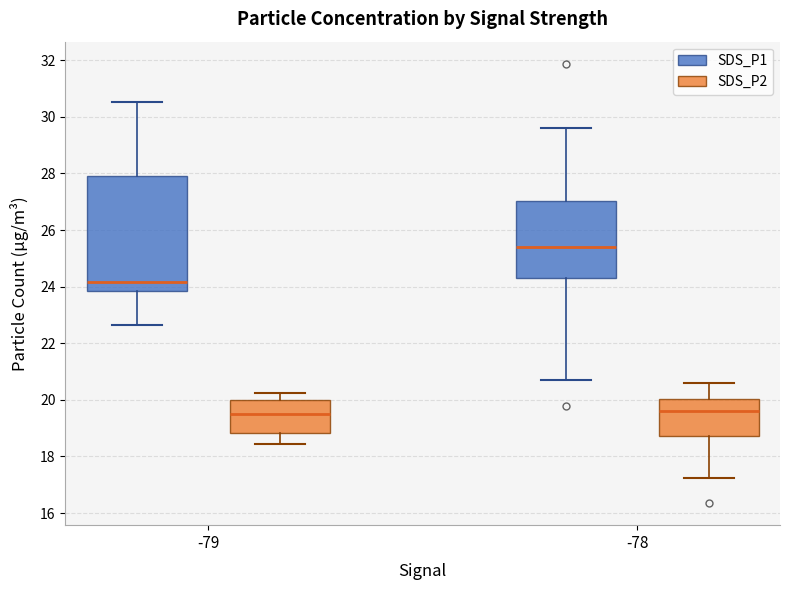

Reading left to right, read every box against the y-axis: the position of its median line, the range the box covers, and the ends of its whiskers. The values are not printed on the chart, so give them approximately, as read against the axis.

-79 (SDS_P1): median 24.2, box 23.8 to 27.8, whiskers 22.6 to 30.6
-79 (SDS_P2): median 19.6, box 18.8 to 20.0, whiskers 18.4 to 20.2
-78 (SDS_P1): median 25.4, box 24.4 to 27.0, whiskers 20.8 to 29.6
-78 (SDS_P2): median 19.6, box 18.8 to 20.0, whiskers 17.2 to 20.6